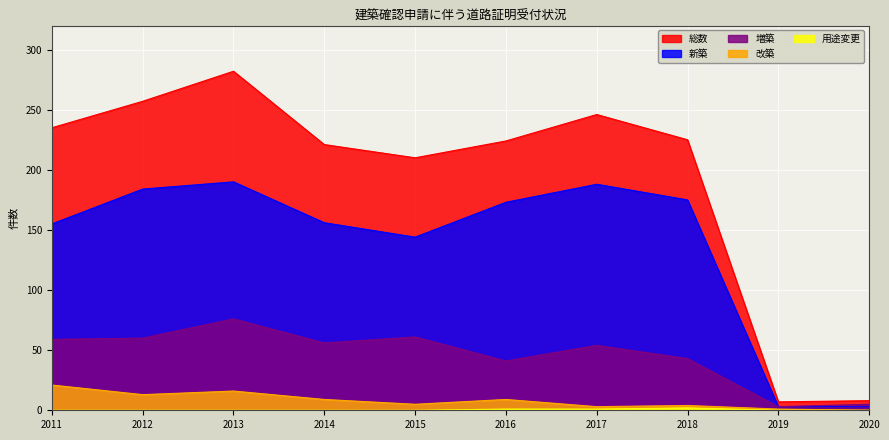

How many lines are shown in the chart?

5